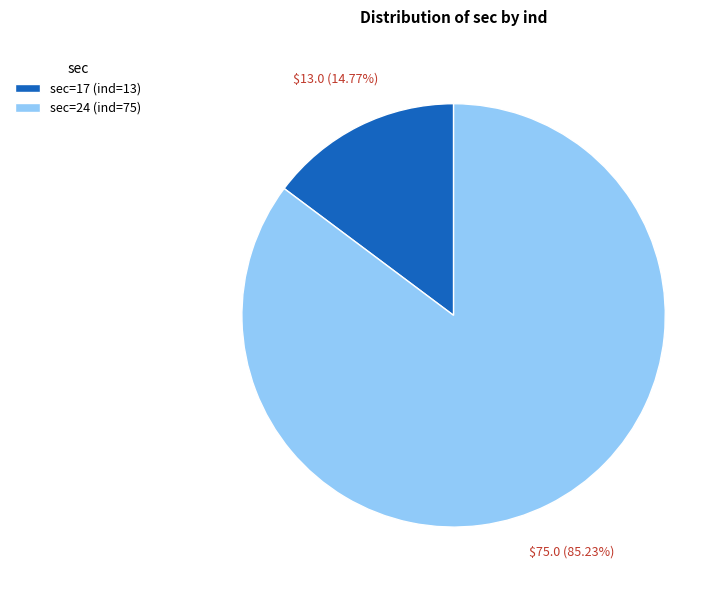

Which category has the smallest portion of the pie?

sec=17 (ind=13)